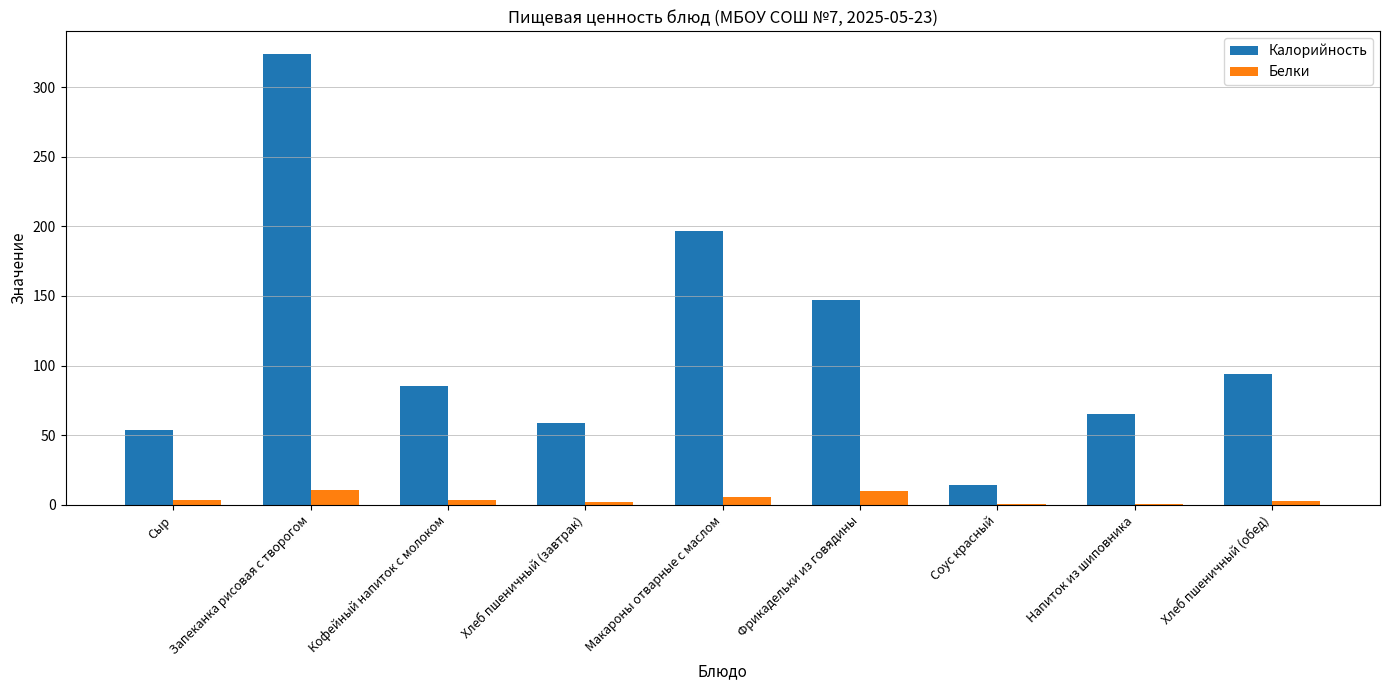

What is the total value across all series at Хлеб пшеничный (обед)?

96.8